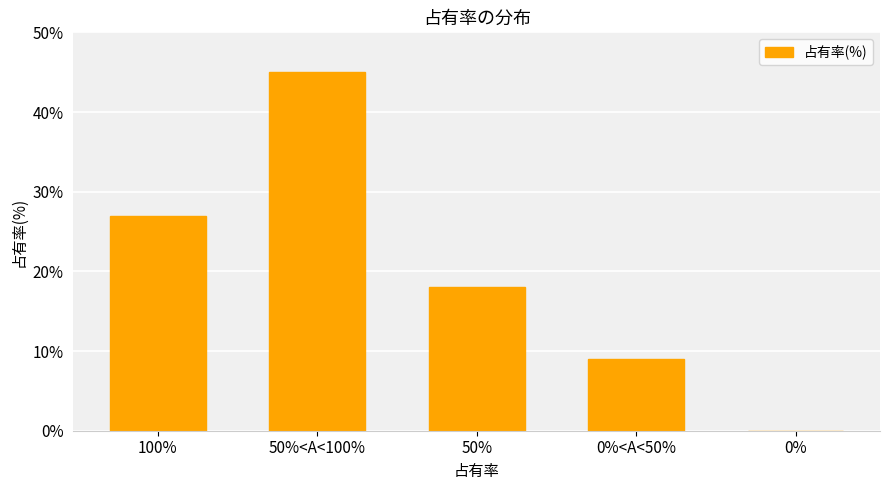

Reading left to right, list all the values displayed in this chart.

27	45	18	9	0